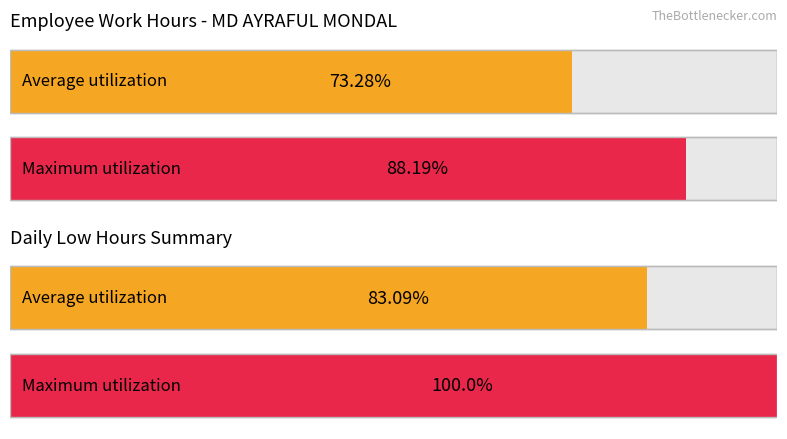

How many lines are shown in the chart?

2